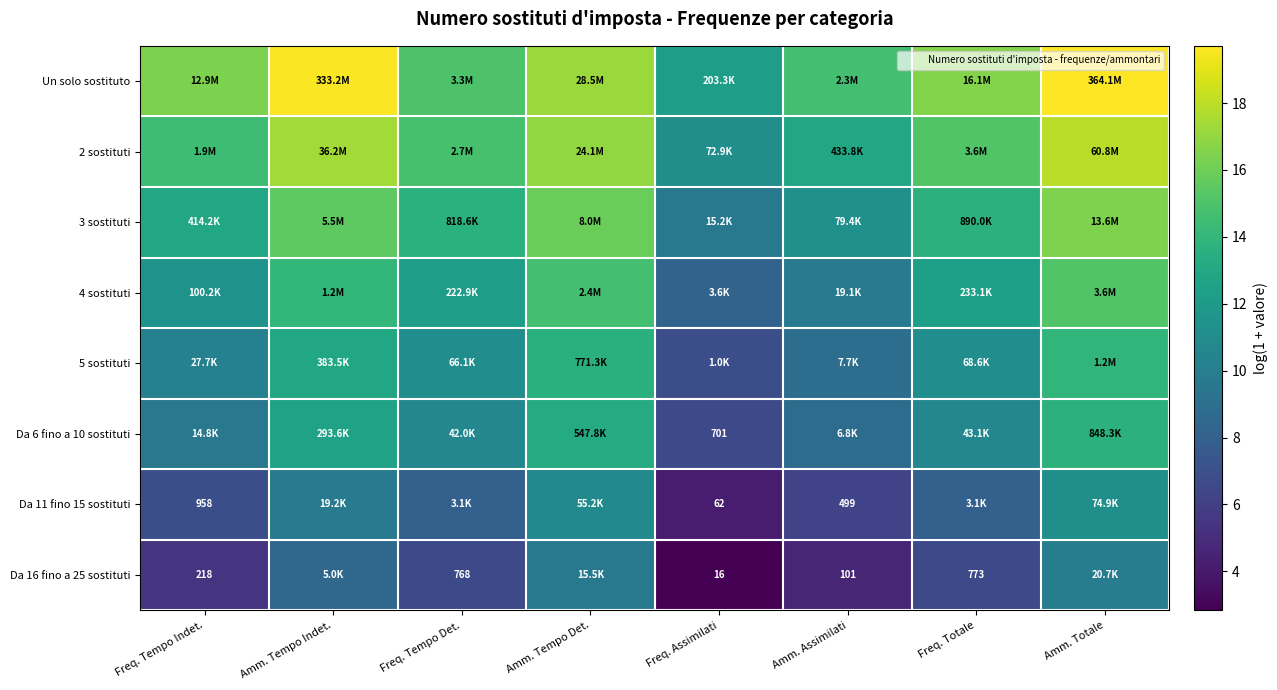

Between Amm. Assimilati and Freq. Tempo Det., which is larger?

Freq. Tempo Det.